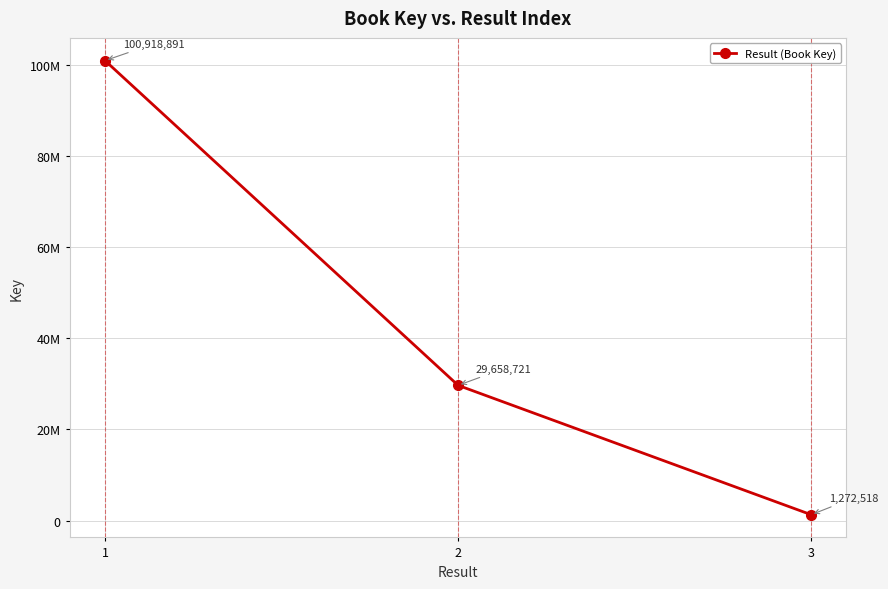

Reading left to right, transcribe all the data shown in this chart.

1=100918891	2=29658721	3=1272518